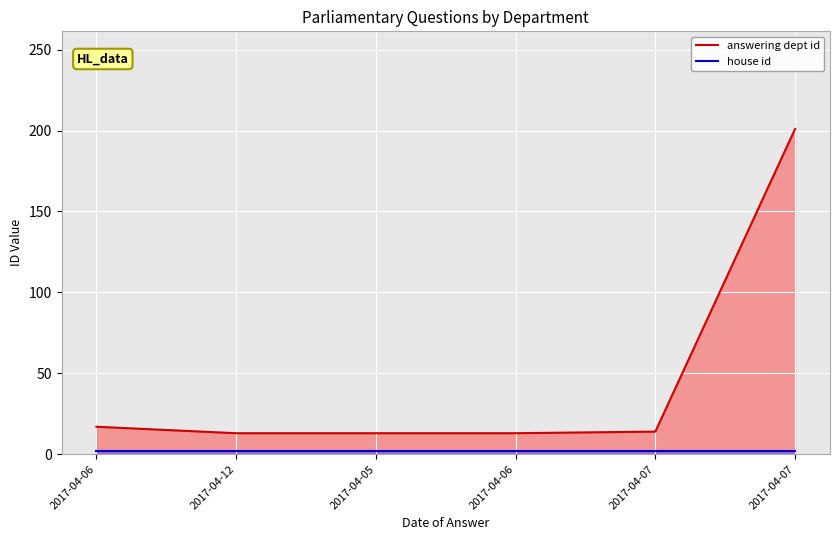

Which category has the highest value across all series?

2017-04-07